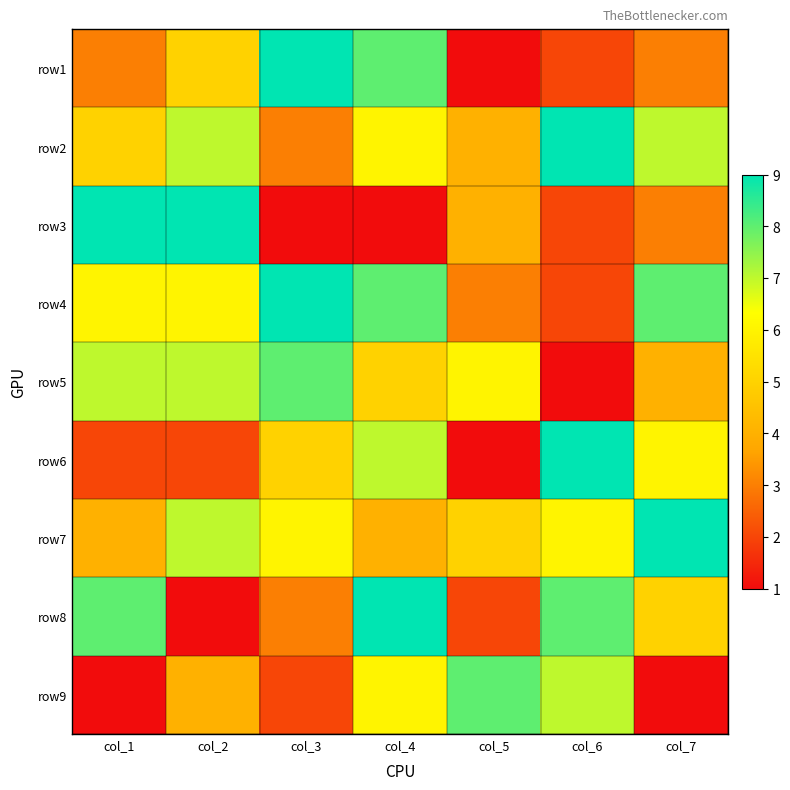

At which category is the sum across all series the highest?

col_4